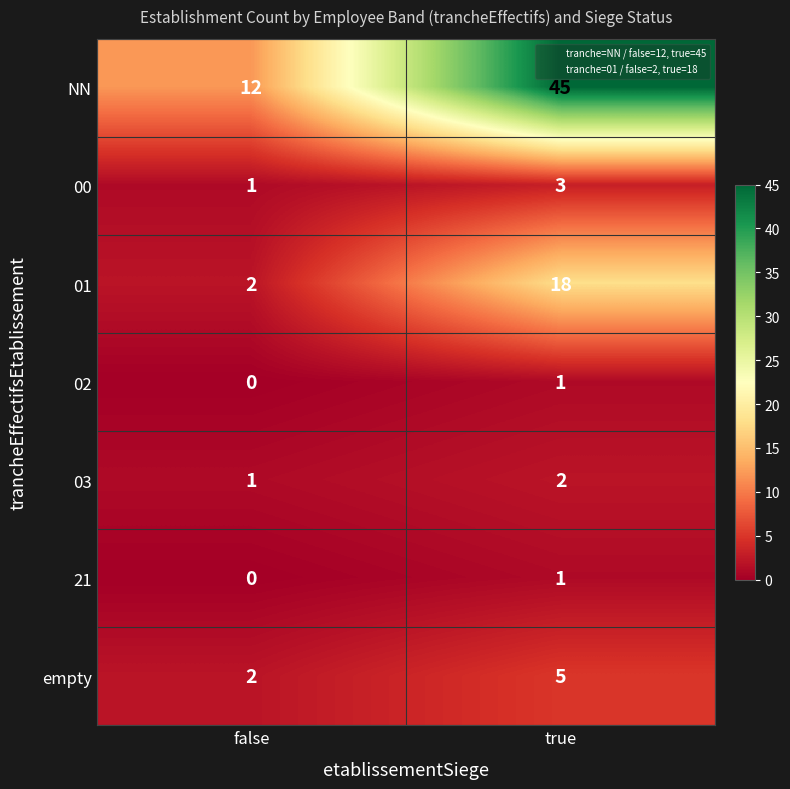

Count the number of categories in the chart.

2